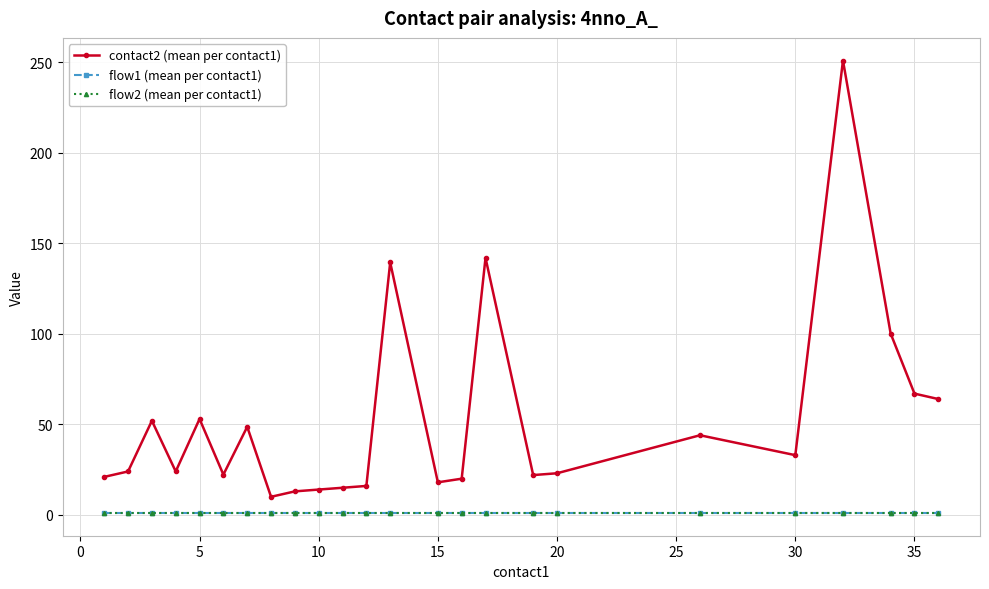

Does the chart have visible grid lines?

Yes